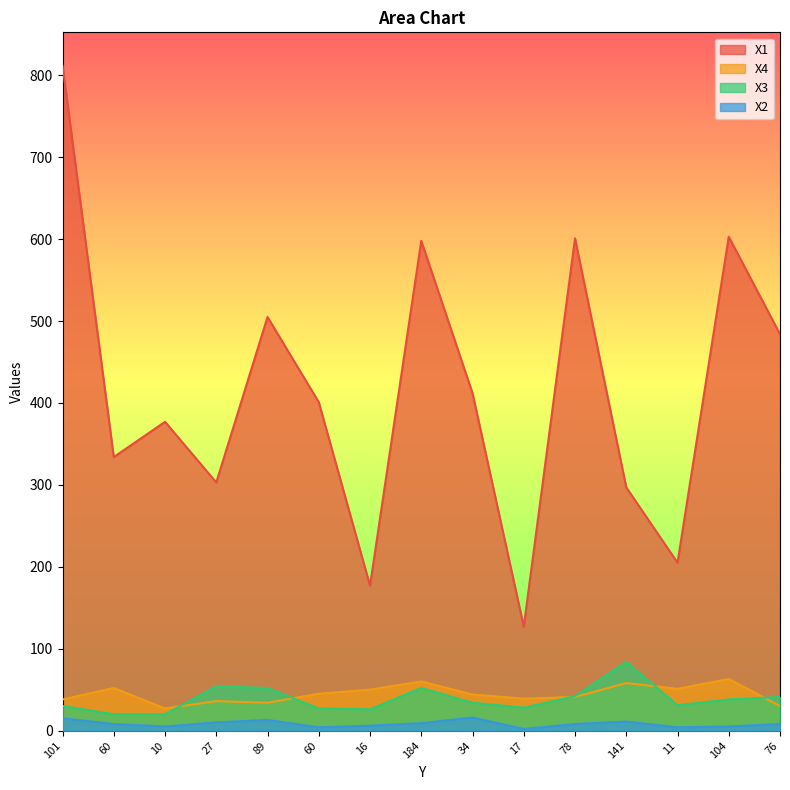

True or false: X4 has more than 0 interior local peaks.

True